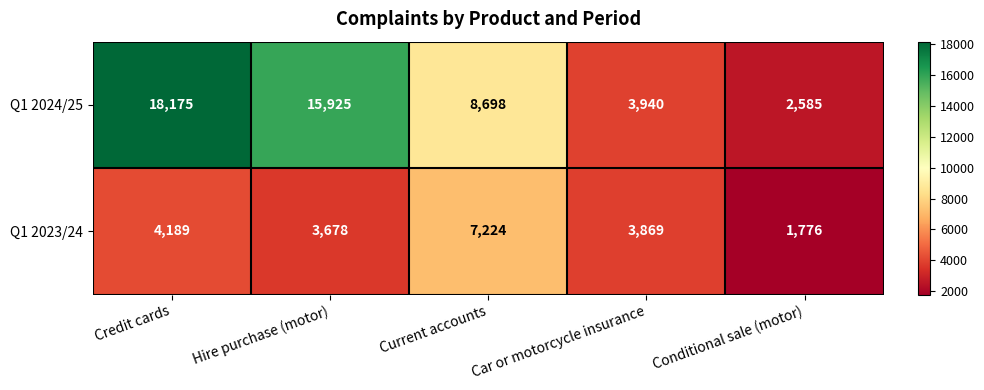

Count the number of data series in this chart.

2